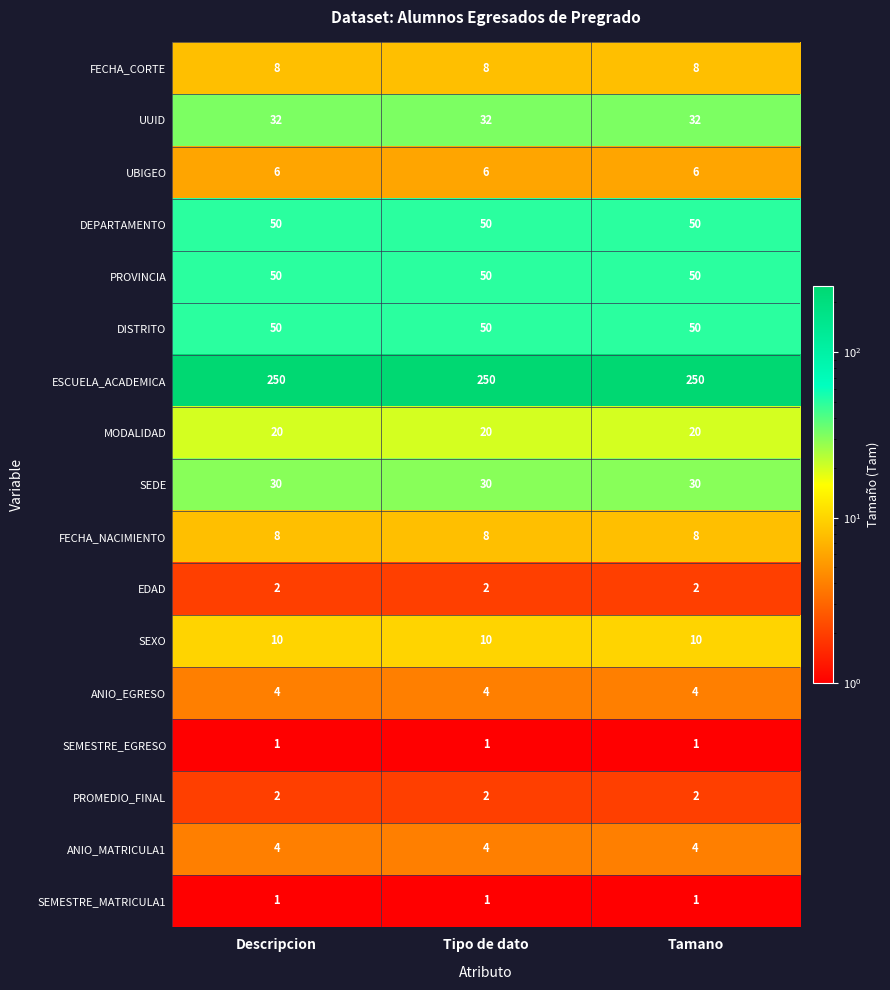

What is the spread (max minus min) of values at Descripcion?

249